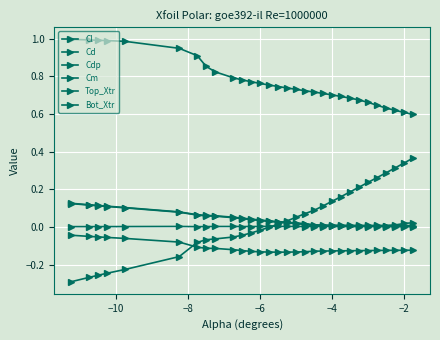

How many distinct data groups are displayed?

6